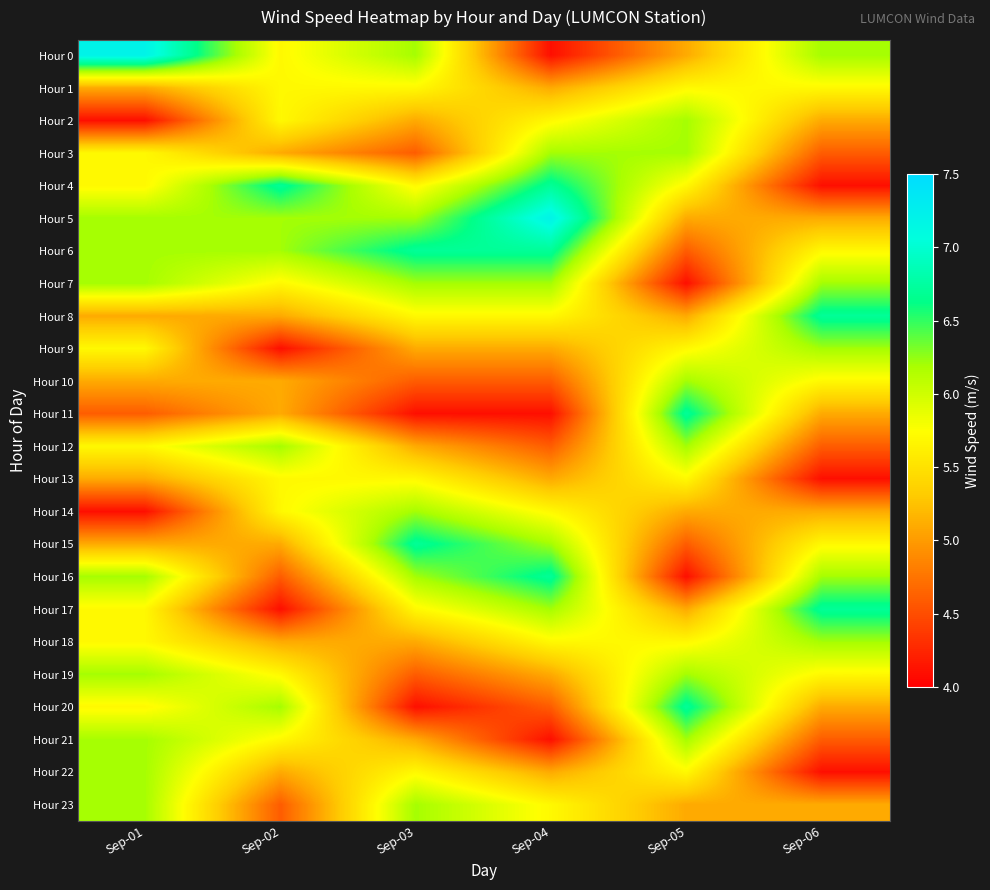

Which category has the lowest value across all series?

Sep-04